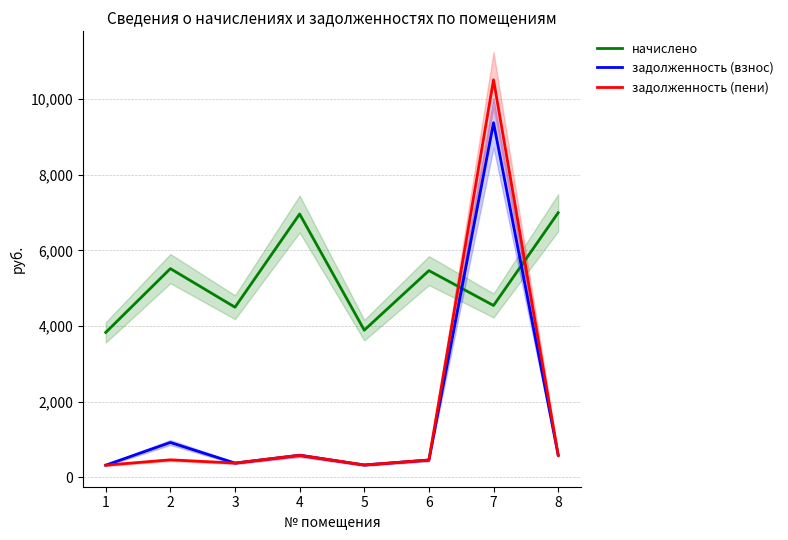

What is the difference between the задолженность (взнос) values at 4 and 2?

339.5